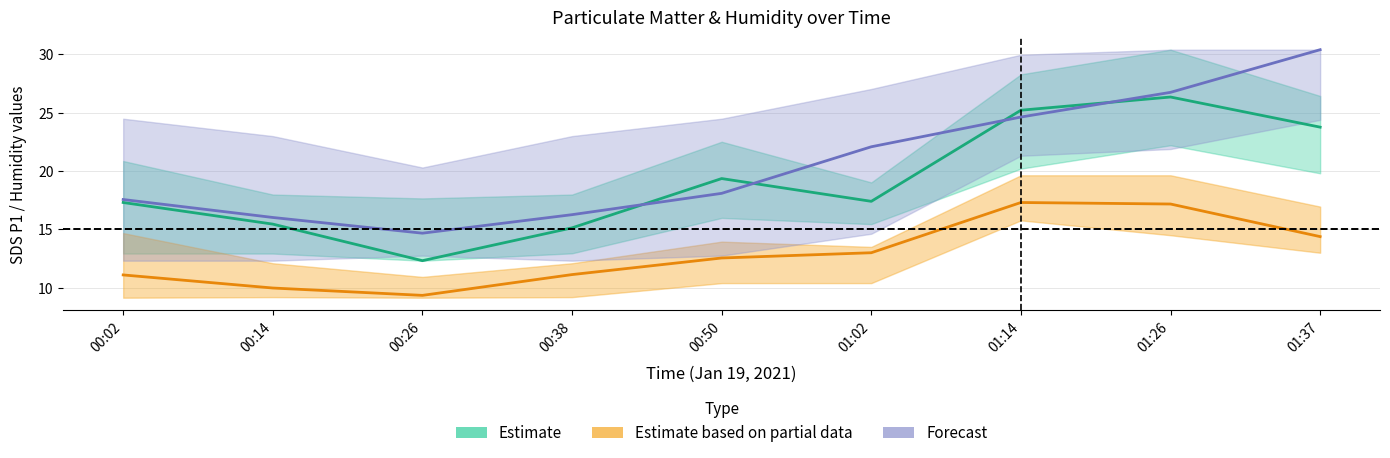

Does the chart display data point markers on the line(s)?

No